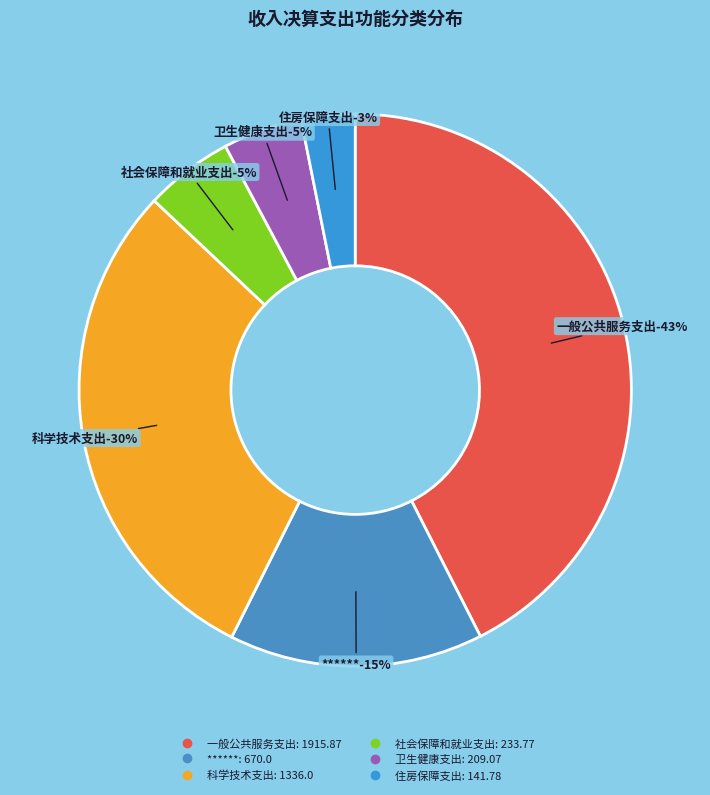

Is the sum of 科学技术支出 and 住房保障支出 greater than half?

No